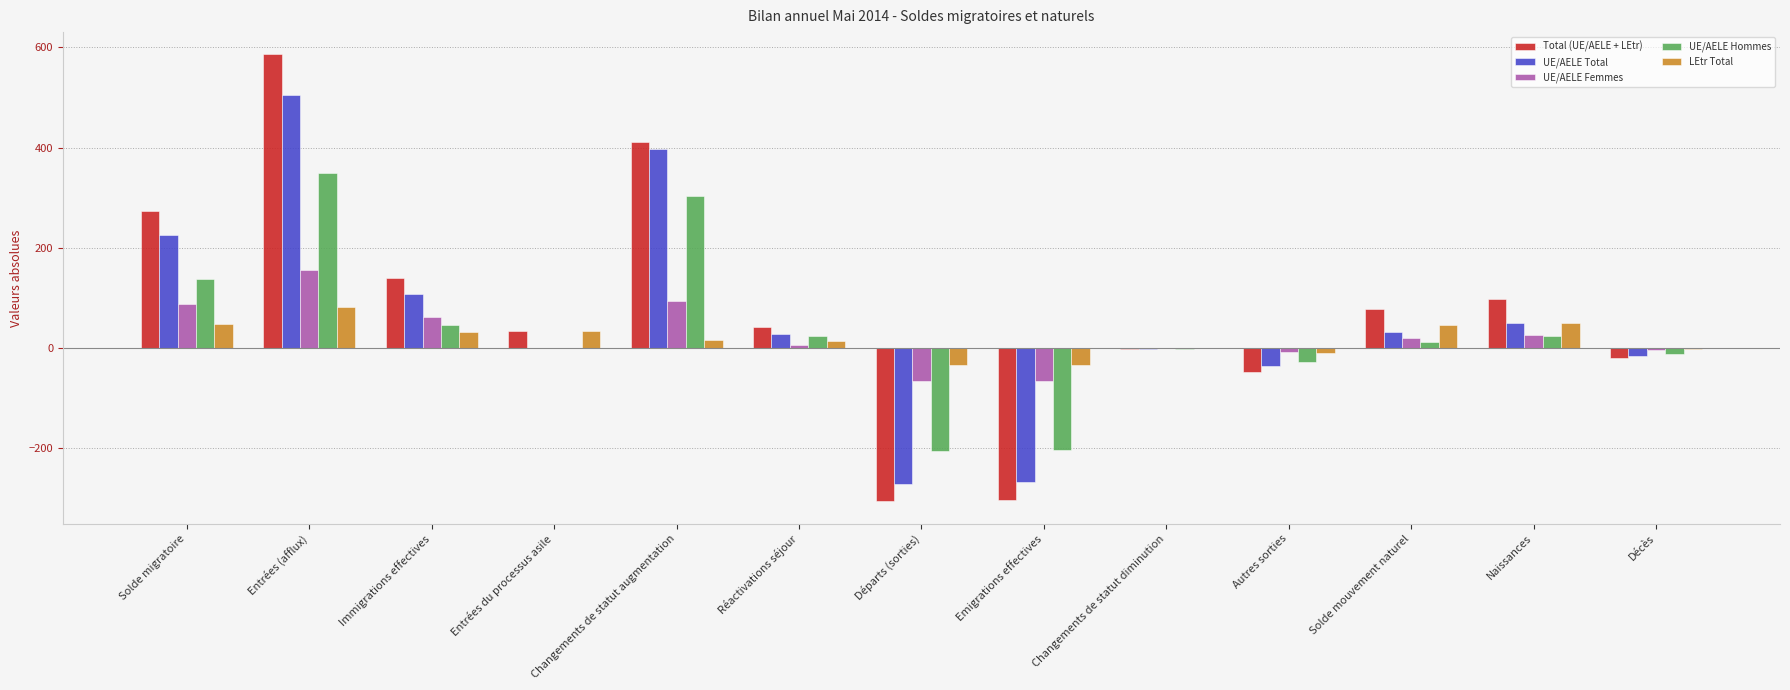

What is the sum of the UE/AELE Total values at Solde migratoire and Départs (sorties)?

-46